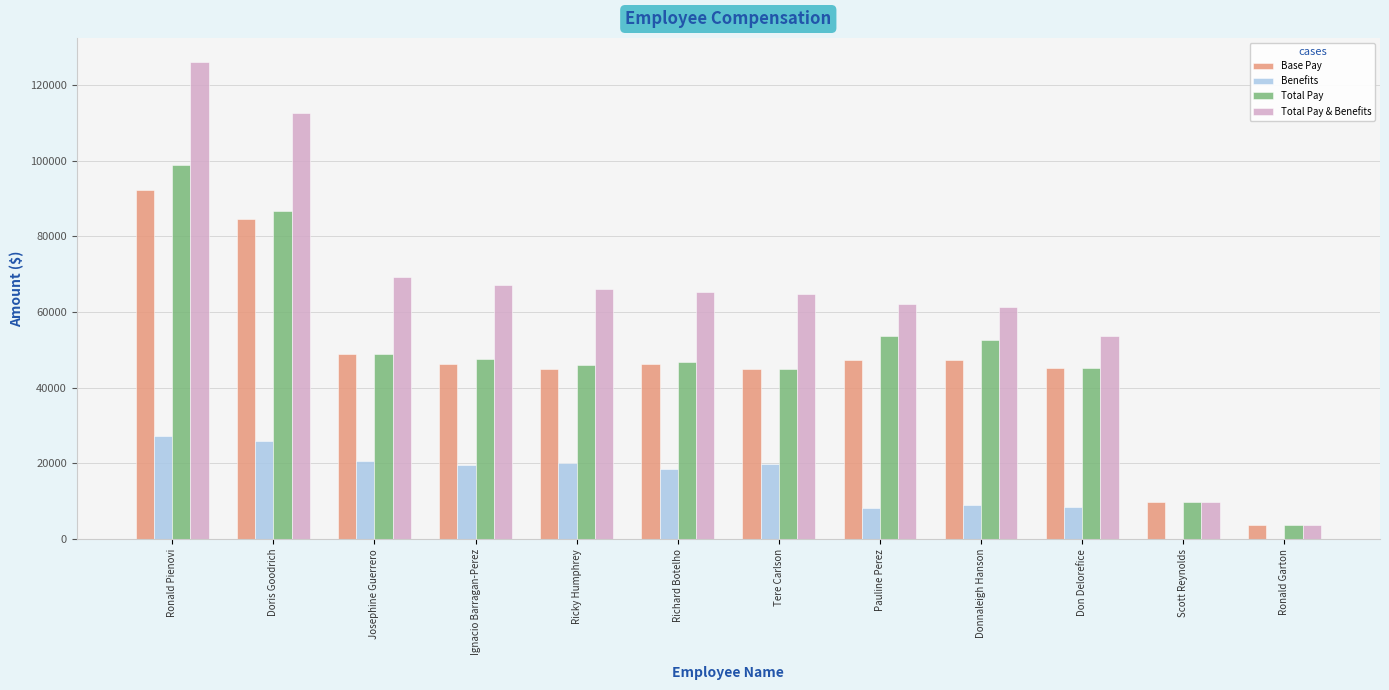

Count the number of data series in this chart.

4